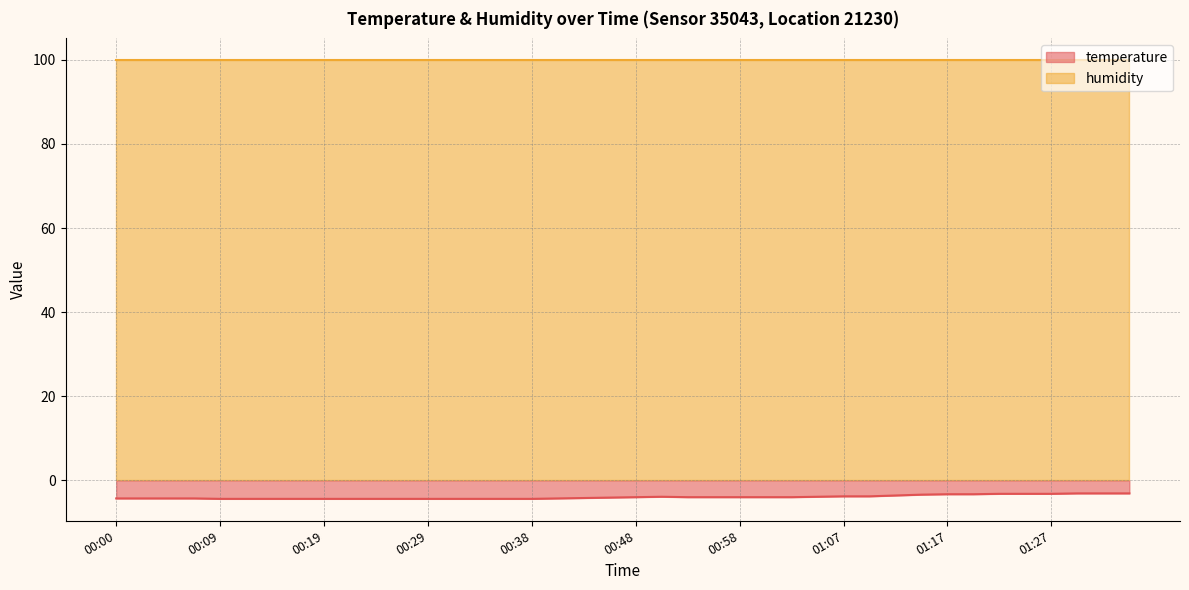

What position from the left is 00:07?

4